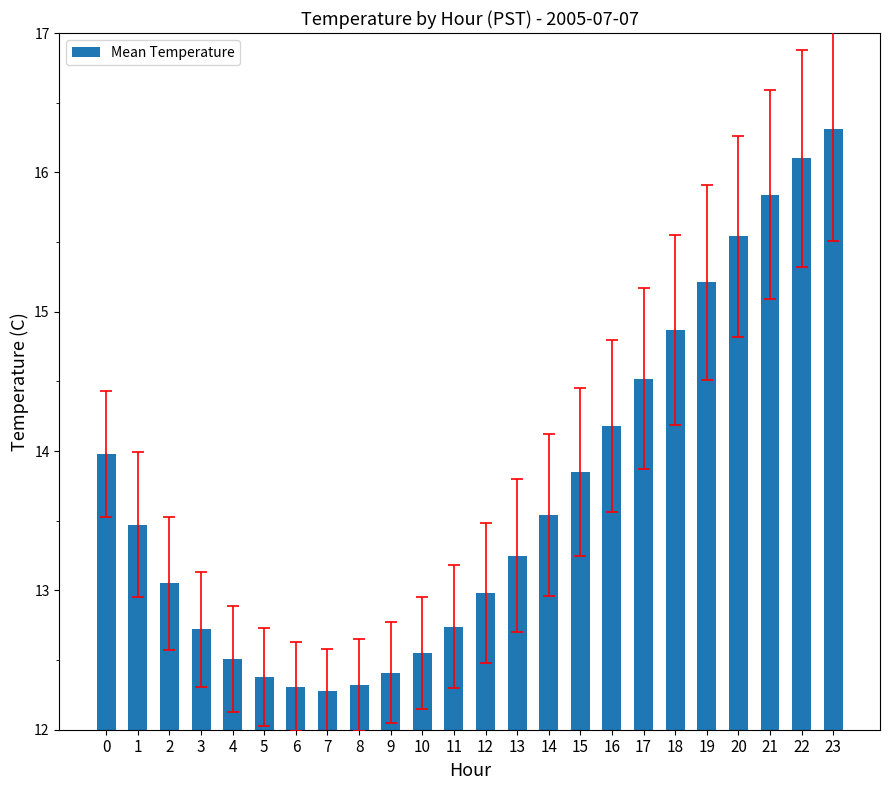

What is the sum of the values at 17 and 10?

27.1